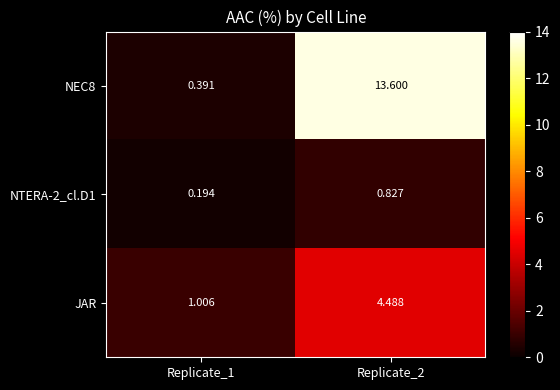

How many series are shown in this chart?

3